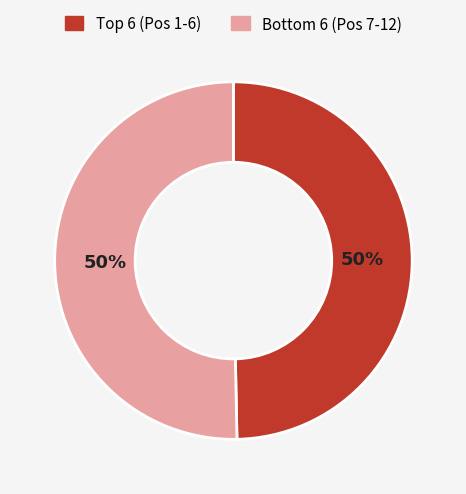

To the nearest percent, what is the average slice percentage?

50%